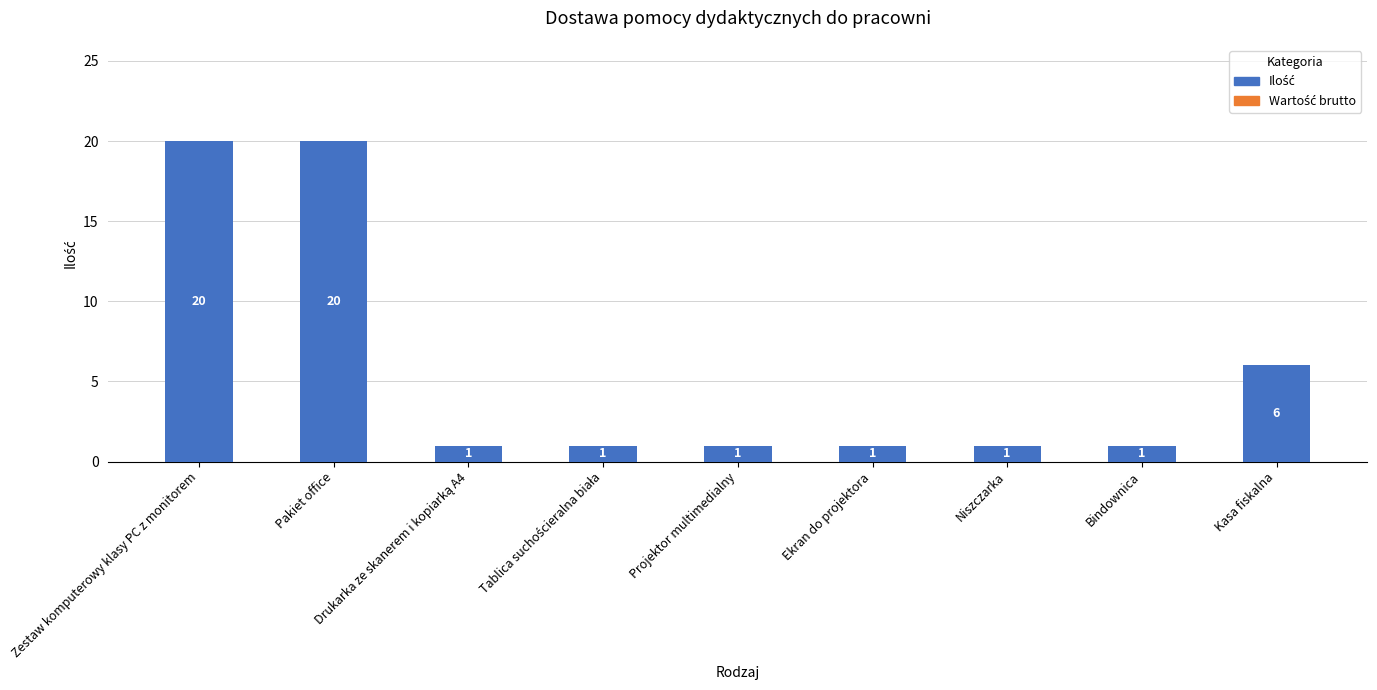

How many bars are there in total?

9